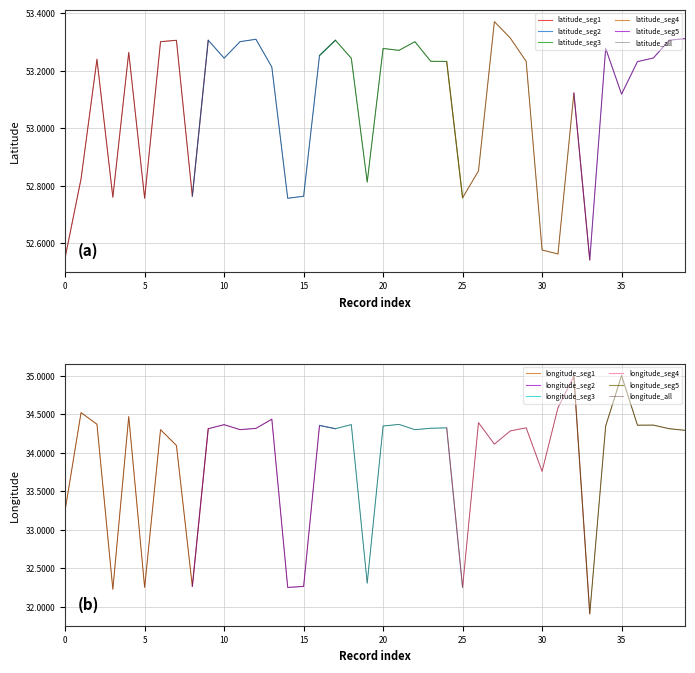

How many data points does each series have?

40